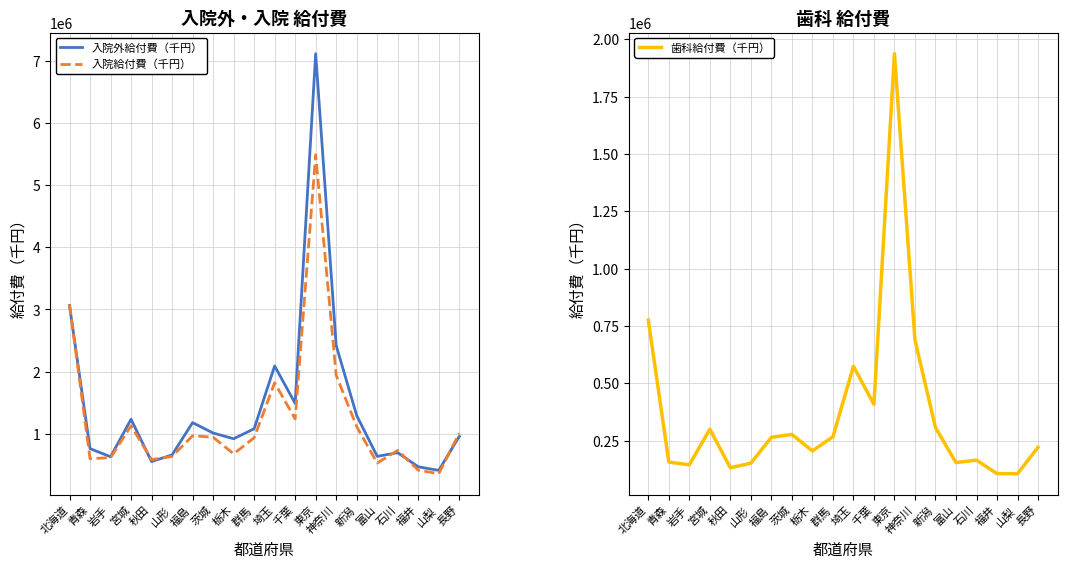

True or false: 入院給付費（千円） and 入院外給付費（千円） intersect in this chart.

True